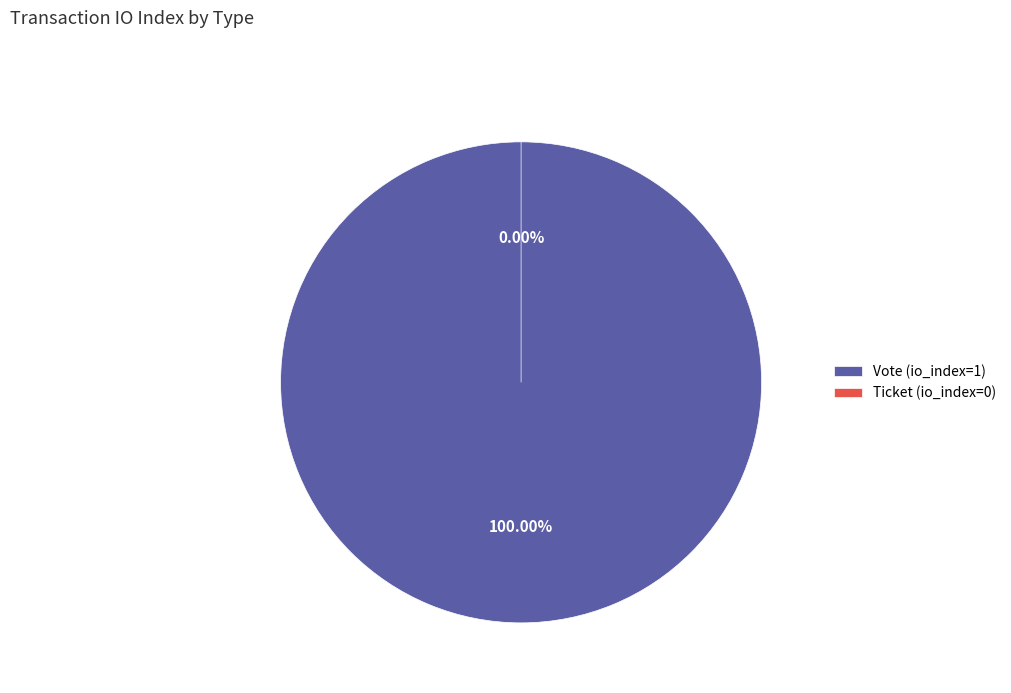

To the nearest percent, what is the combined percentage of Vote (io_index=1) and Ticket (io_index=0)?

100%